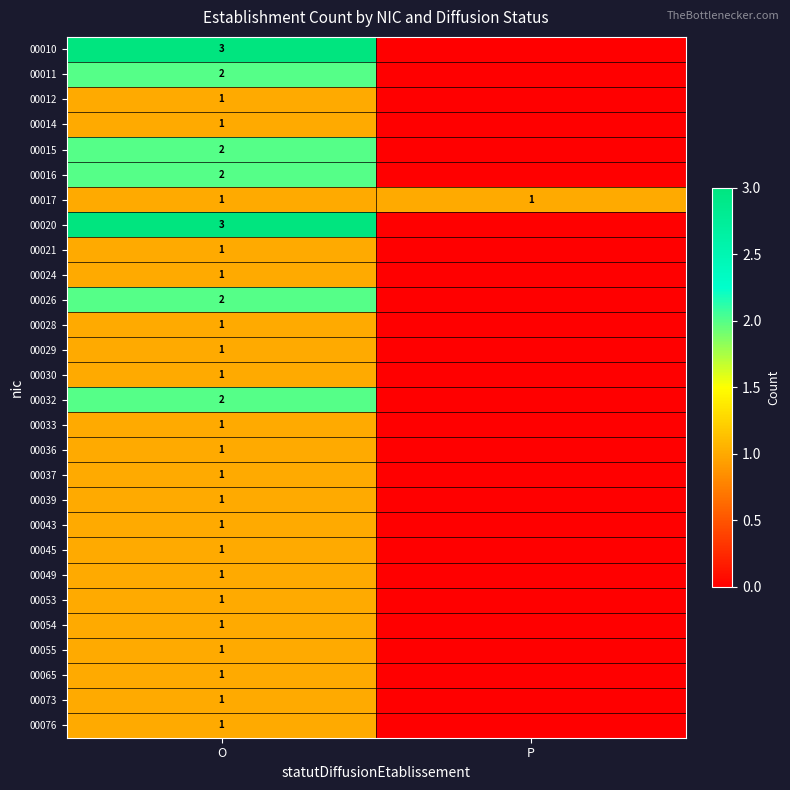

True or false: 00015 has a value of 1 at O.

False